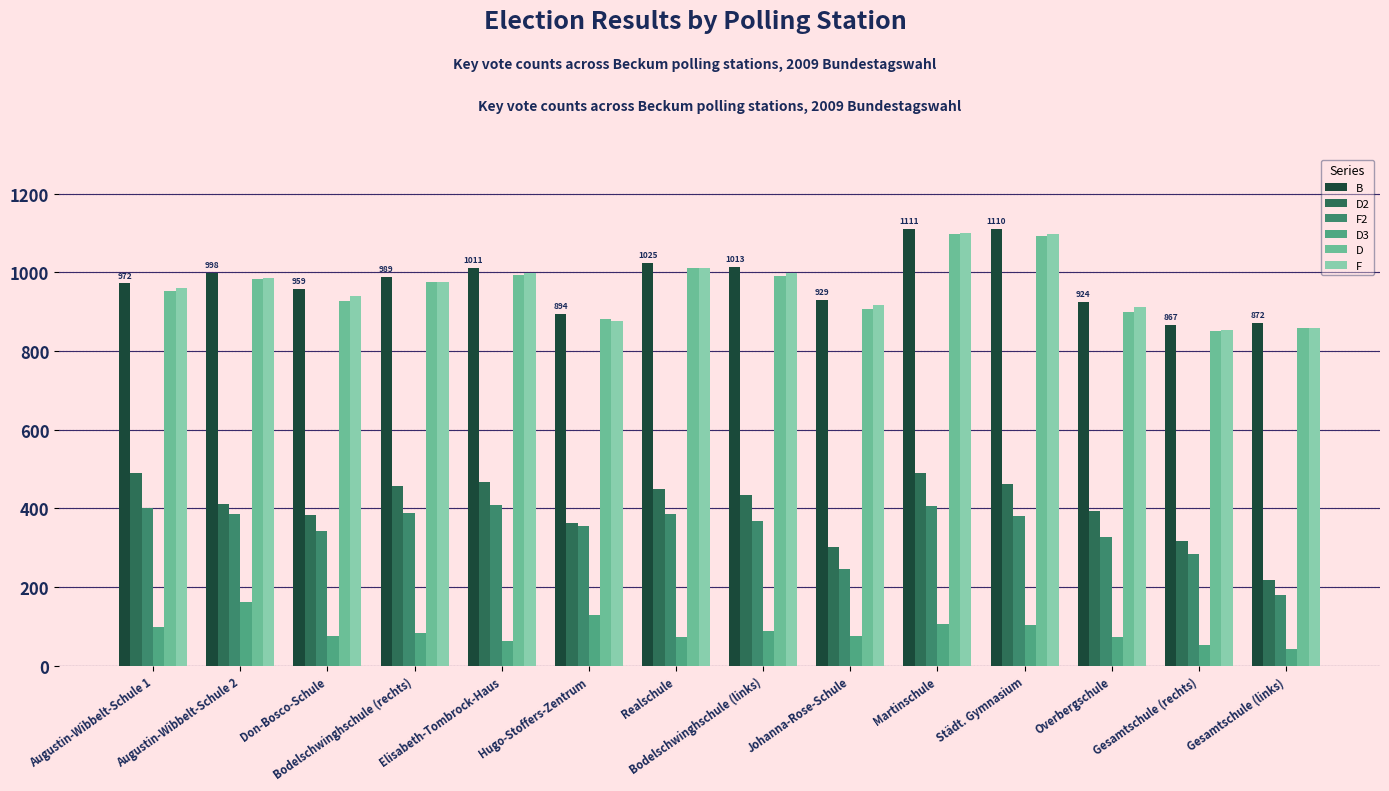

Which category has the highest value in the F2 series?

Elisabeth-Tombrock-Haus